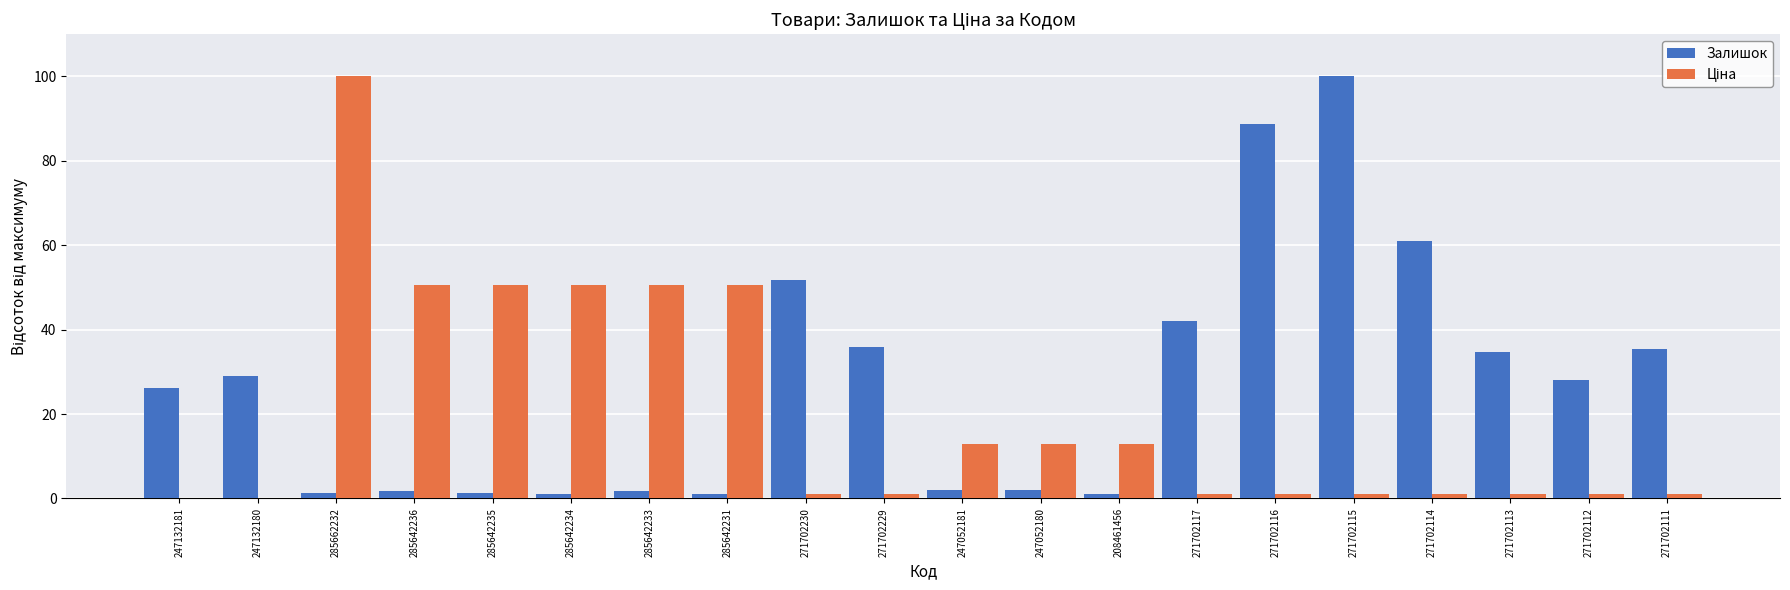

What is the sum of all Залишок values?

546.4